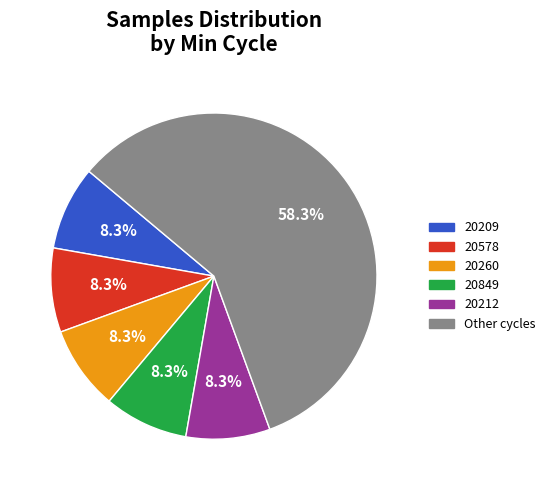

Is there a majority slice in this chart?

Yes